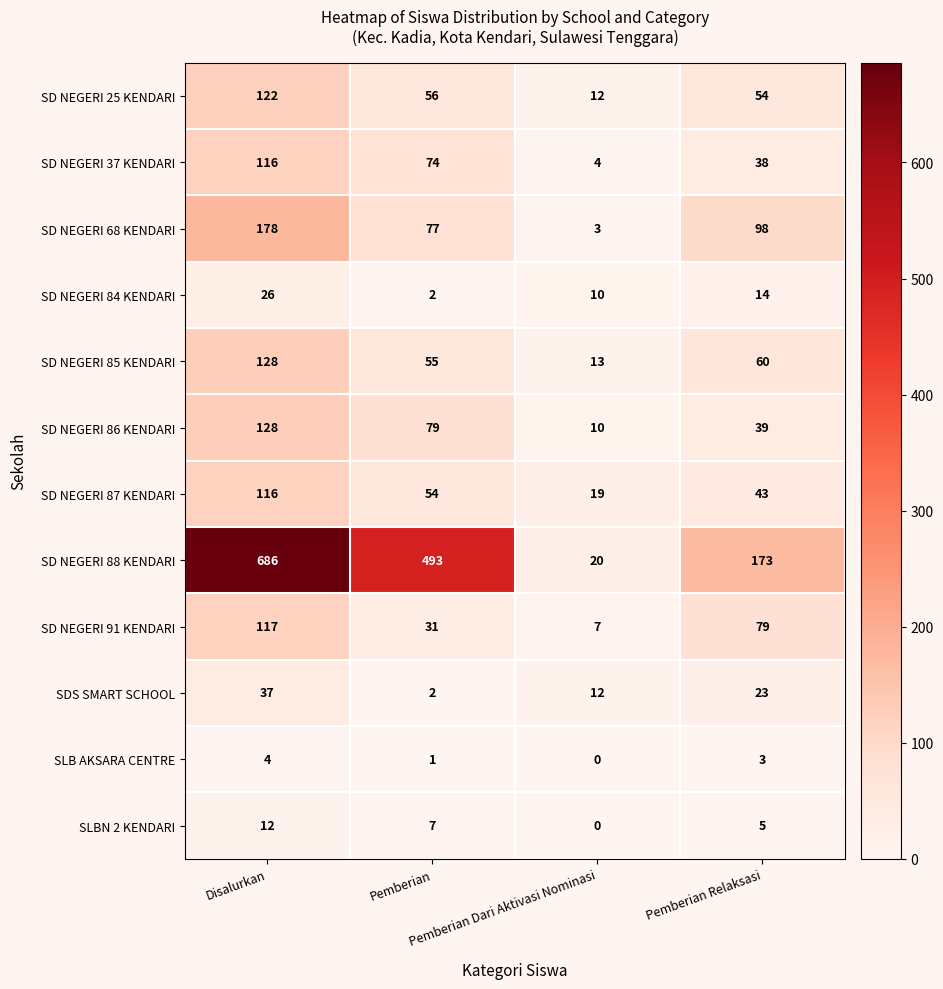

What is the difference between the highest and lowest values at Pemberian Relaksasi?

170